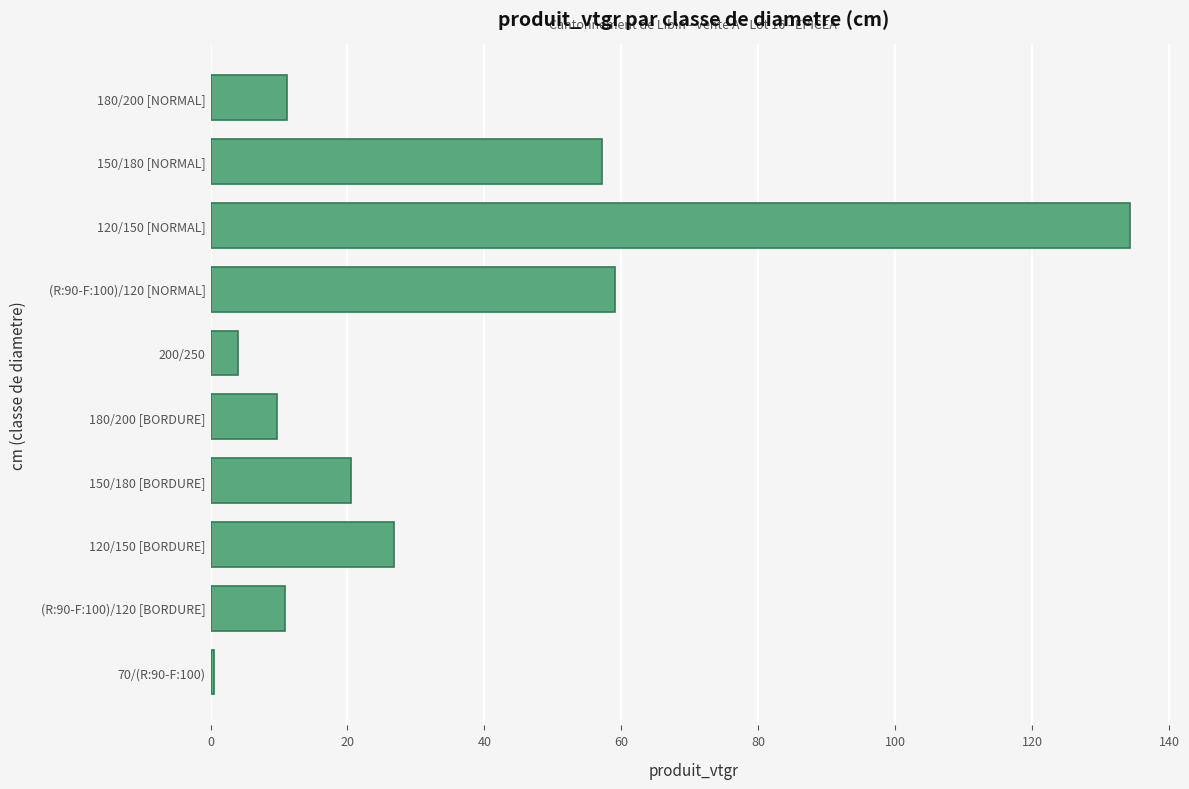

Read the value at 180/200 [NORMAL].

11.2